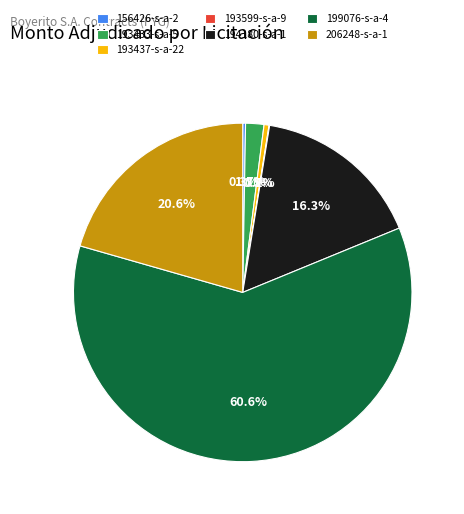

Which slice is the largest?

199076-s-a-4